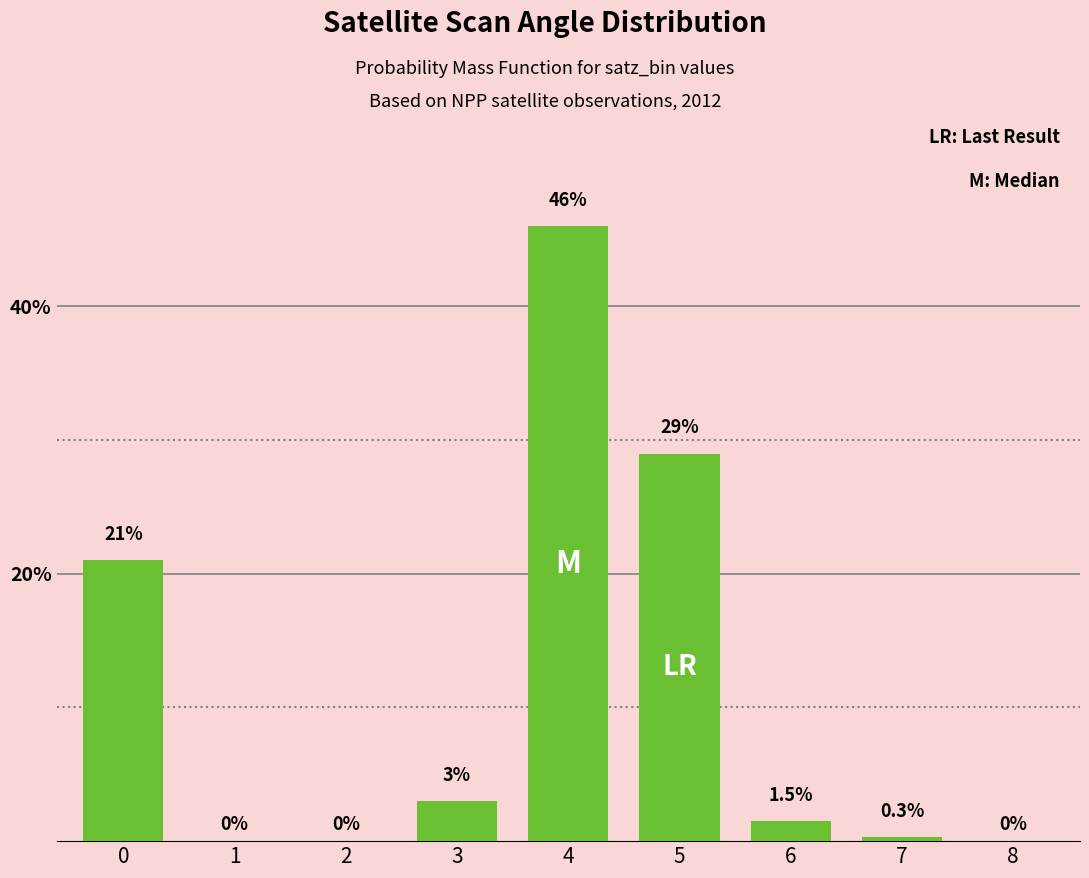

Reading left to right, what are all the values shown in this chart?

0=21.0	1=0.0	2=0.0	3=3.0	4=46.0	5=29.0	6=1.5	7=0.3	8=0.0